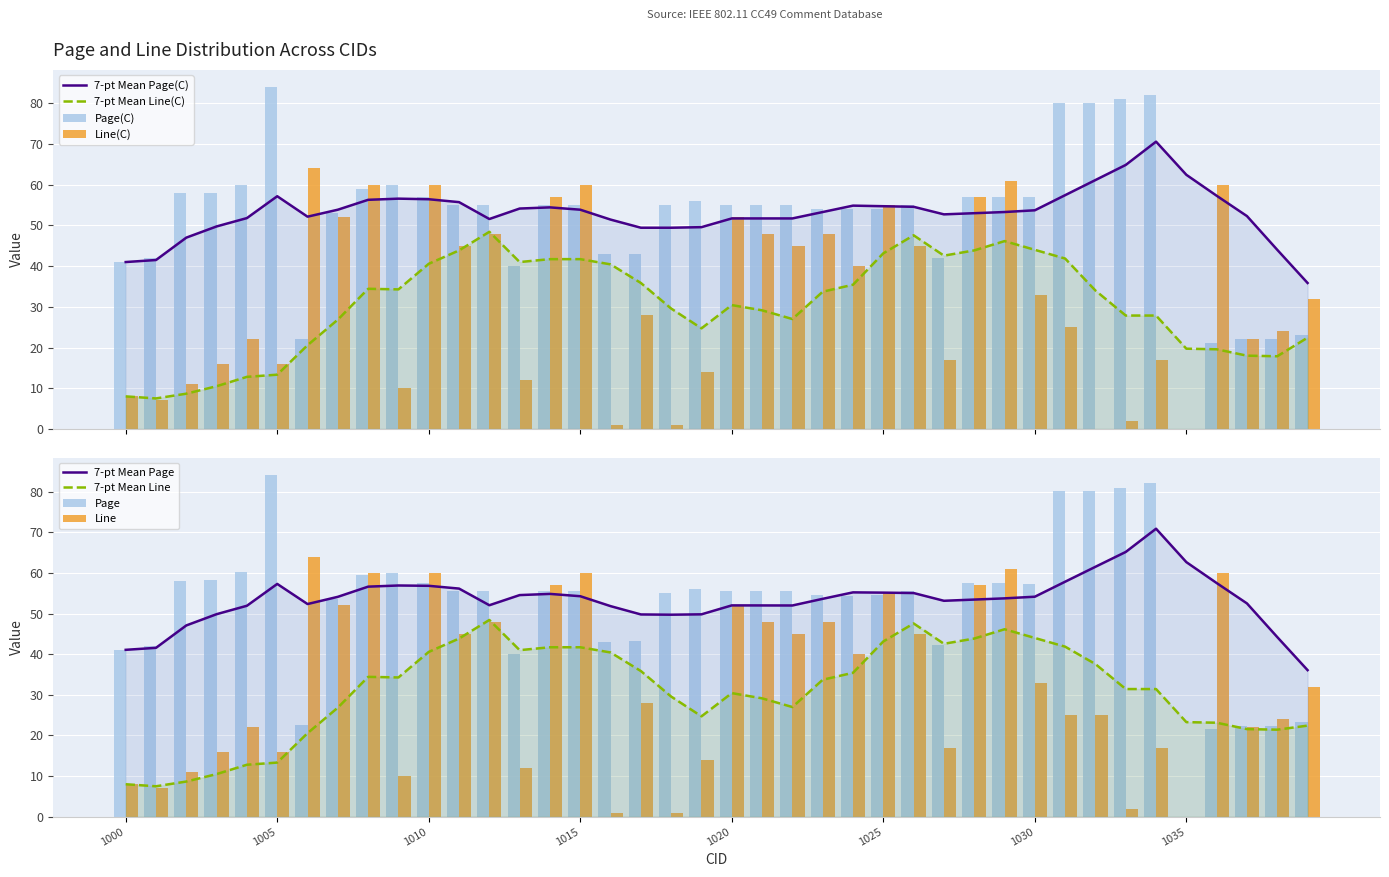

Reading right to left, transcribe all the data shown in this chart.

Page(C): 23.0	22.0	22.0	21.0	0.0	82.0	81.0	80.0	80.0	57.0	57.0	57.0	42.0	55.0	54.0	54.0	54.0	55.0	55.0	55.0	56.0	55.0	43.0	43.0	55.0	55.0	40.0	55.0	55.0	57.0	60.0	59.0	53.0	22.0	84.0	60.0	58.0	58.0	42.0	41.0
Line(C): 32.0	24.0	22.0	60.0	0.0	17.0	2.0	0.0	25.0	33.0	61.0	57.0	17.0	45.0	55.0	40.0	48.0	45.0	48.0	52.0	14.0	1.0	28.0	1.0	60.0	57.0	12.0	48.0	45.0	60.0	10.0	60.0	52.0	64.0	16.0	22.0	16.0	11.0	7.0	8.0
Page: 23.3	22.2	22.2	21.6	0.0	82.2	81.0	80.2	80.2	57.3	57.6	57.6	42.2	55.5	54.5	54.4	54.5	55.5	55.5	55.5	56.1	55.0	43.3	43.0	55.6	55.6	40.1	55.5	55.5	57.6	60.1	59.6	53.5	22.6	84.2	60.2	58.2	58.1	42.1	41.1
Line: 32.0	24.0	22.0	60.0	0.0	17.0	2.0	25.0	25.0	33.0	61.0	57.0	17.0	45.0	55.0	40.0	48.0	45.0	48.0	52.0	14.0	1.0	28.0	1.0	60.0	57.0	12.0	48.0	45.0	60.0	10.0	60.0	52.0	64.0	16.0	22.0	16.0	11.0	7.0	8.0